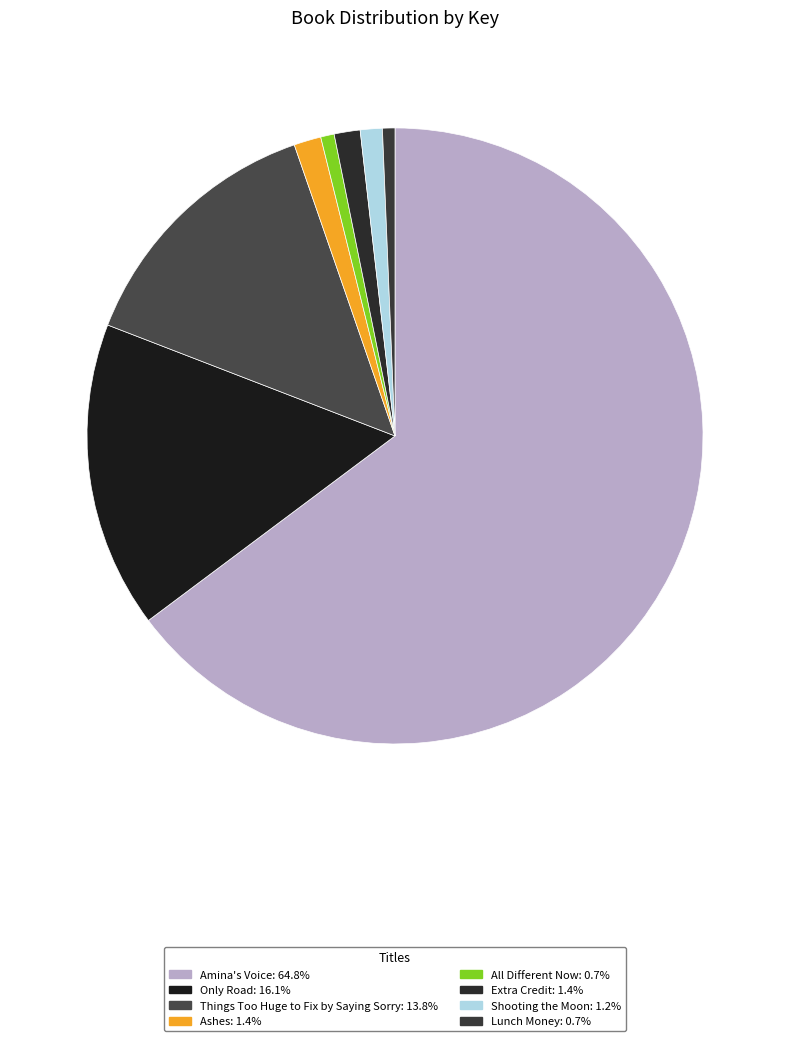

To the nearest percent, what is the combined percentage of All Different Now and Amina's Voice?

65%